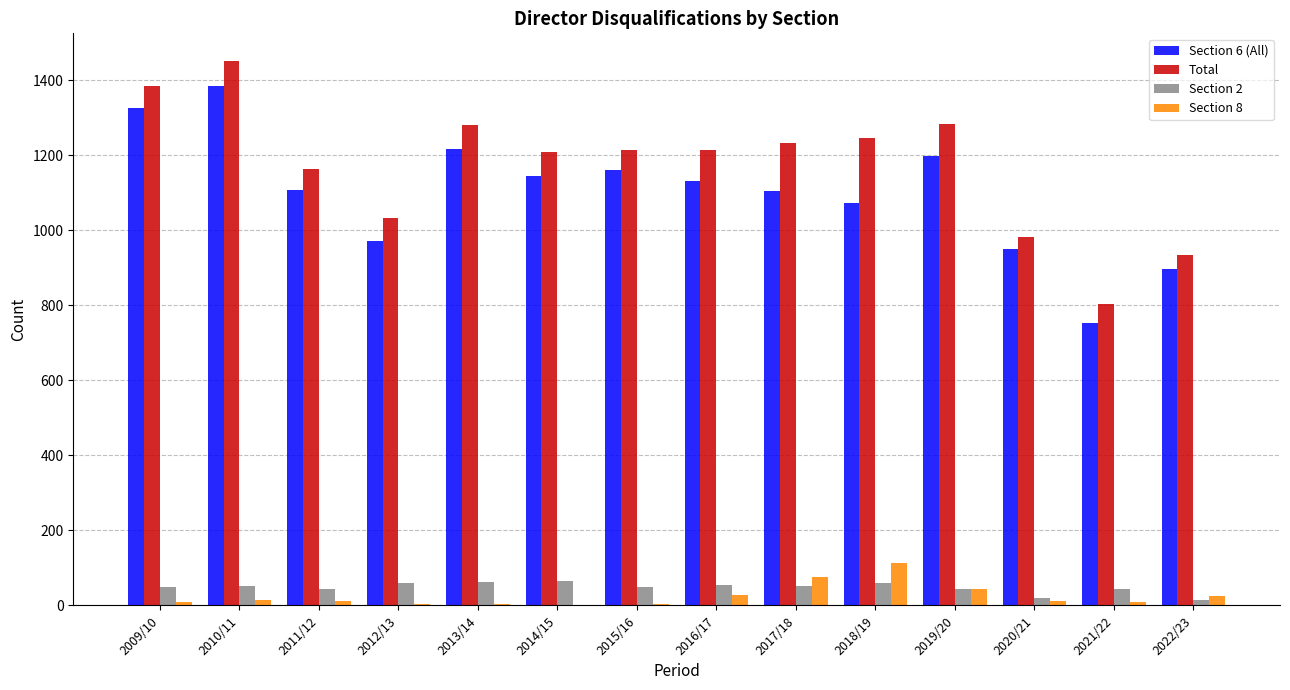

How many categories are shown in the chart?

14